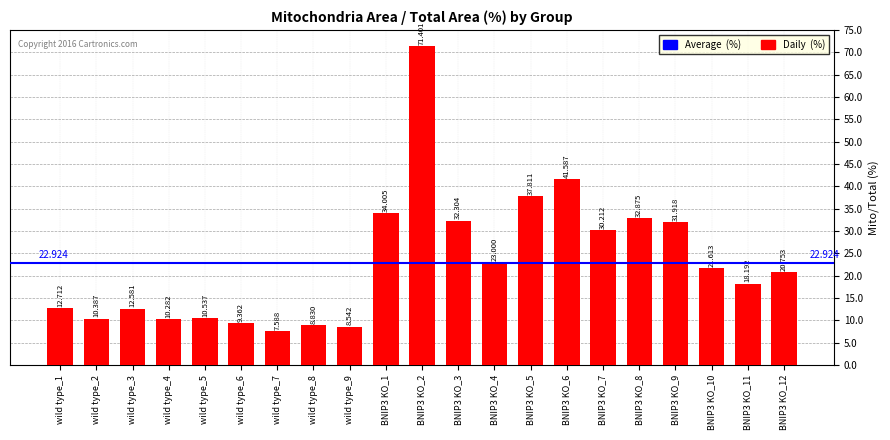

What is the average value?

23.2